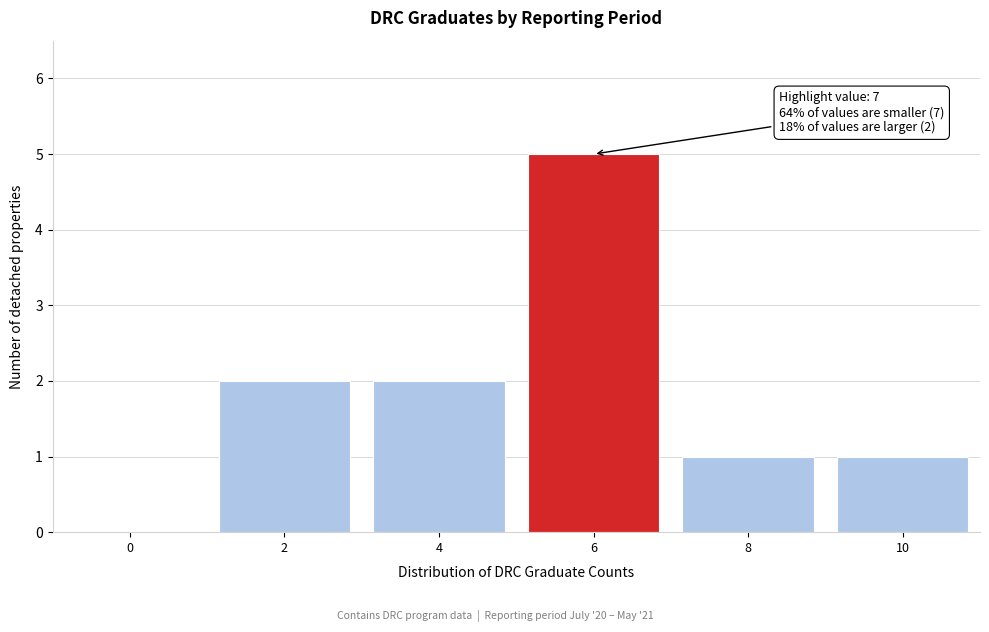

Reading left to right, what are all the values shown in this chart?

0=0	2=2	4=2	6=5	8=1	10=1